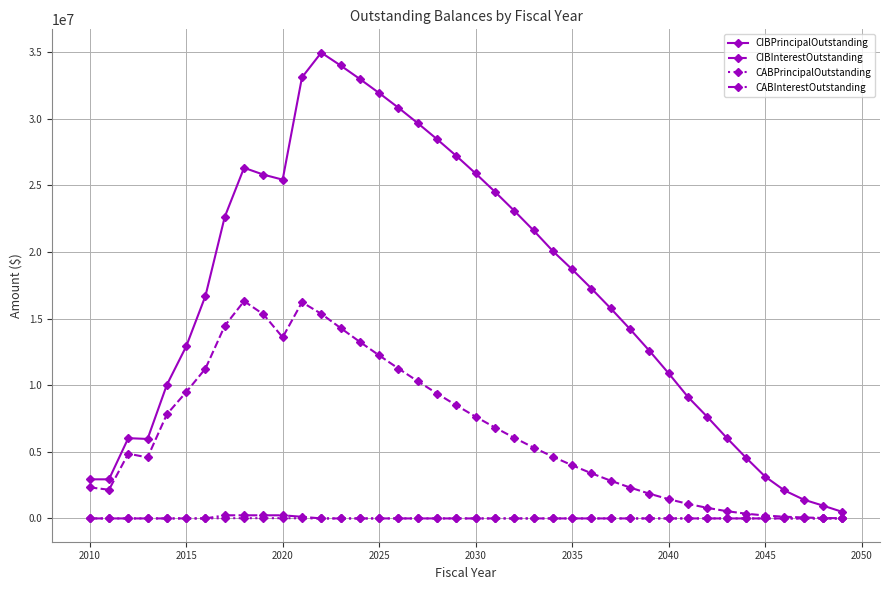

Which series has the largest total across all categories?

CIBPrincipalOutstanding